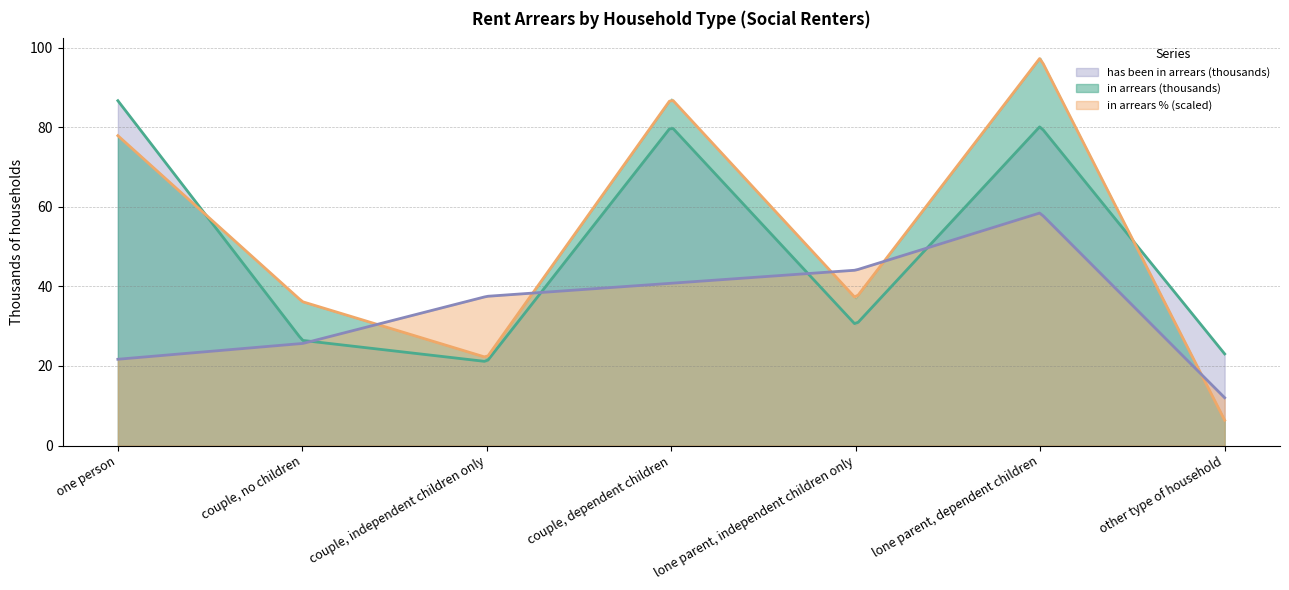

At how many categories does at least one series exceed 84?

3